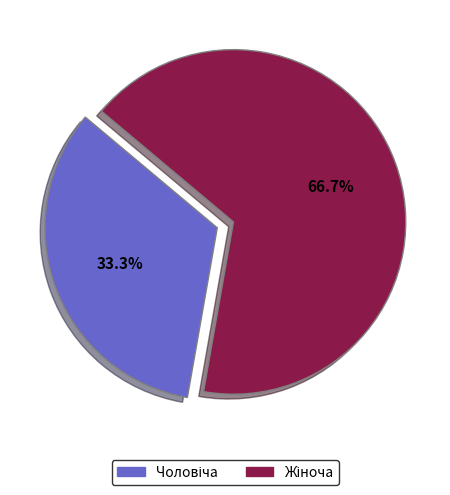

Is there a majority slice in this chart?

Yes